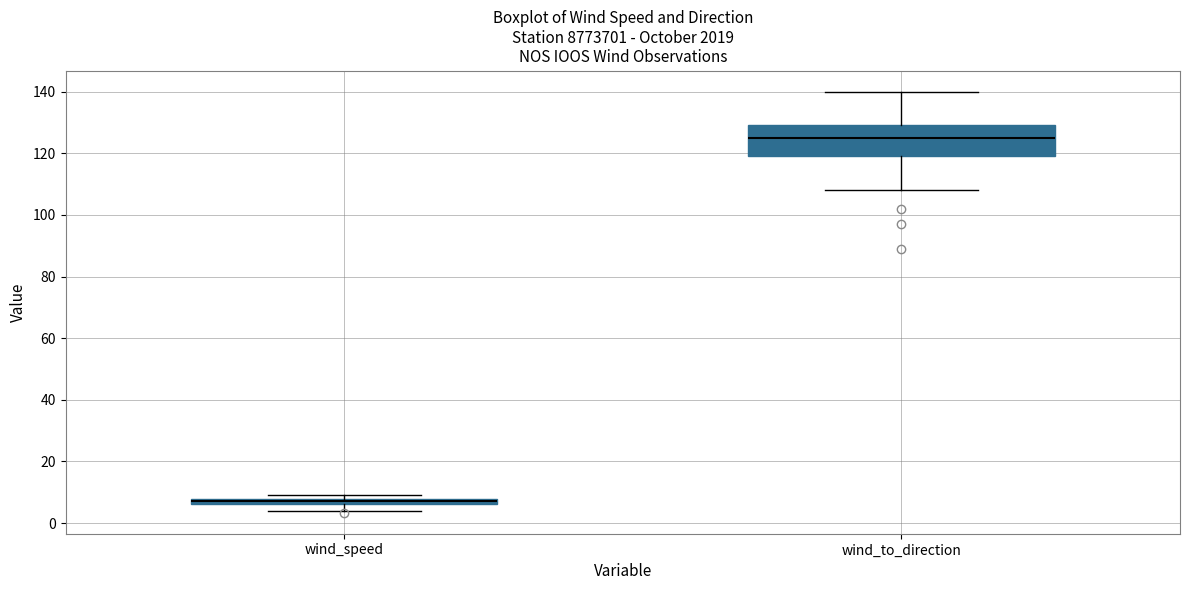

Which box's median line is the highest?

wind_to_direction